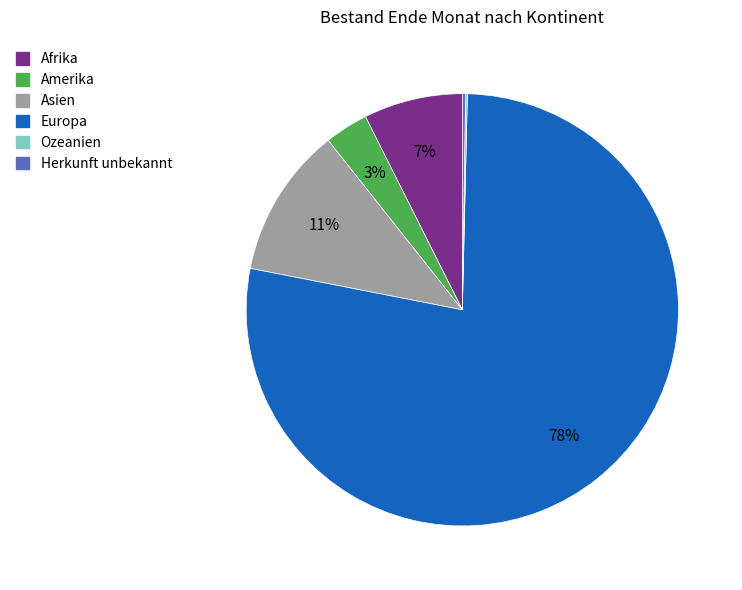

What is the largest slice in the pie chart?

Europa